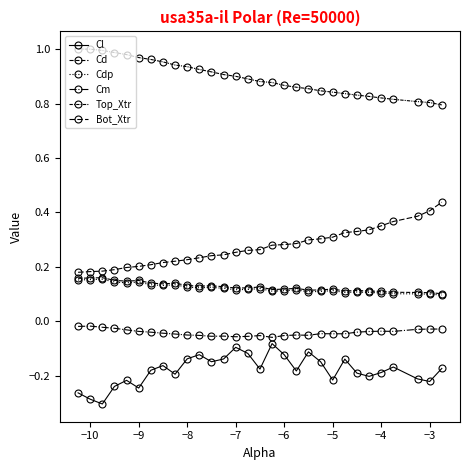

What is the smallest value displayed?

-0.3